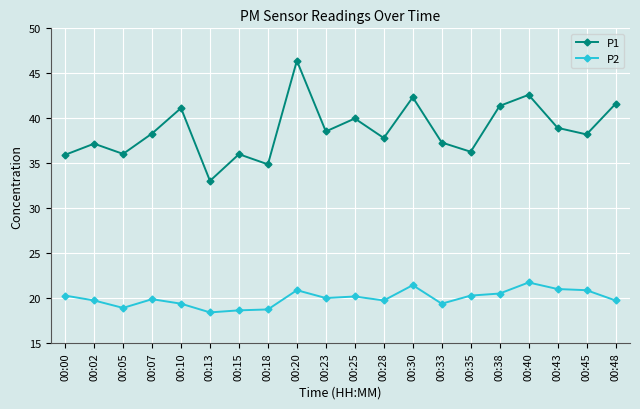

At which category does P1 reach its first local valley?

00:05